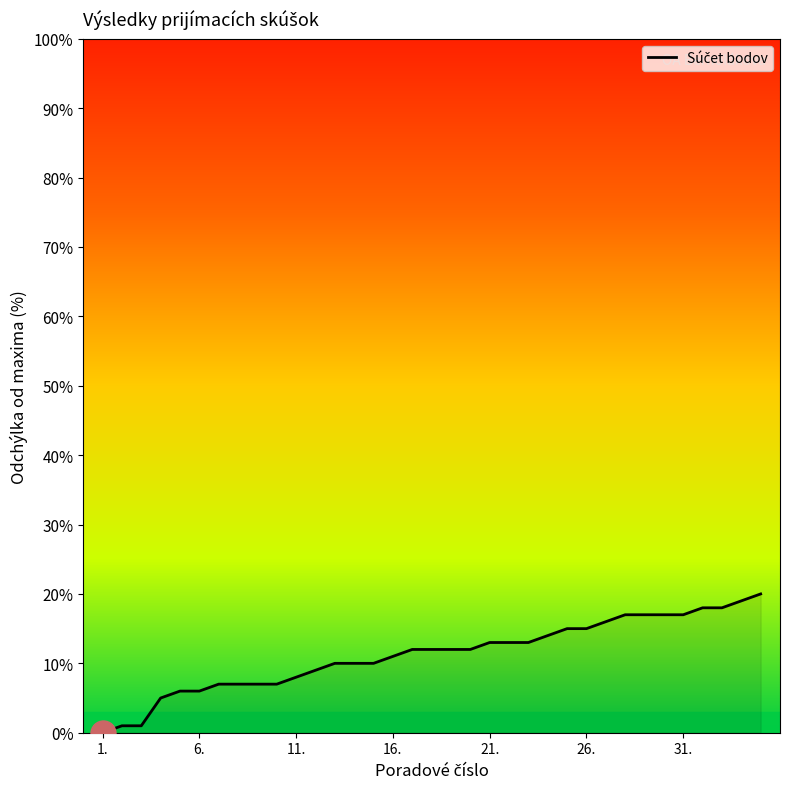

What is the greatest value displayed?

20.0